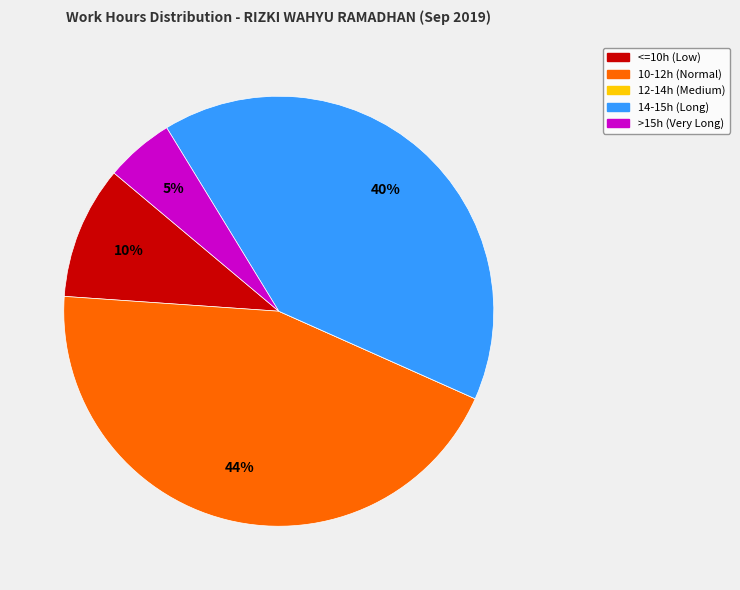

To the nearest percent, what is the average slice percentage?

20%